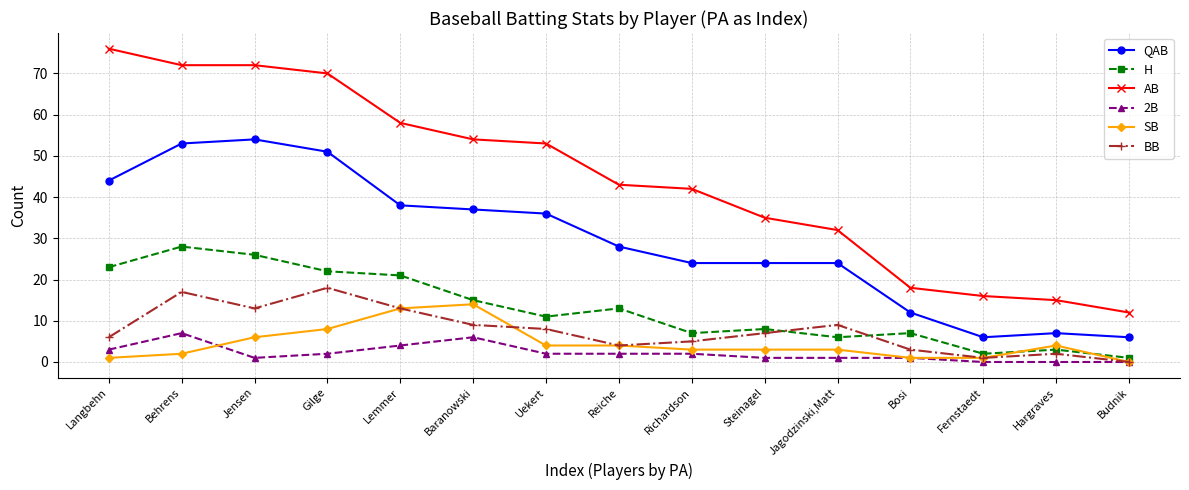

What is the value of the 2B point at the 9th from the left?

2